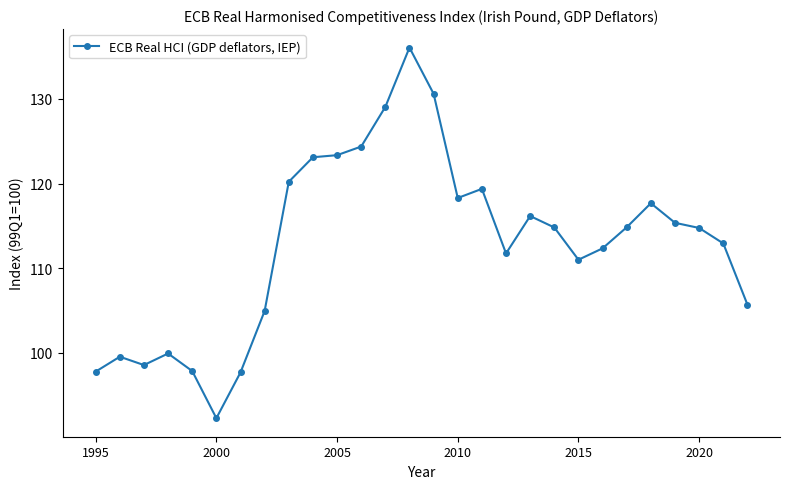

What is the sum of all values?

3160.7